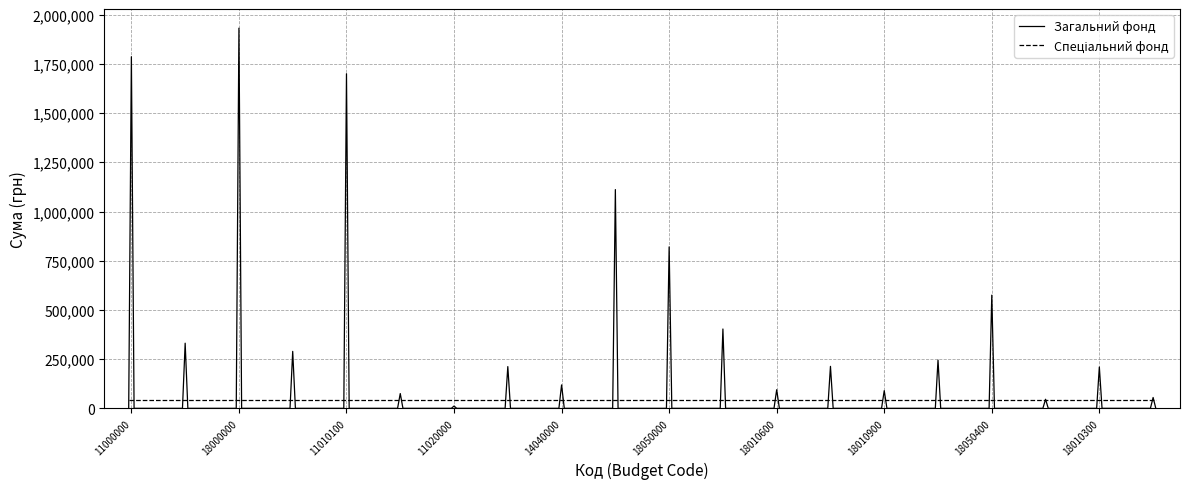

What is the maximum value shown in the chart?

1931600.0